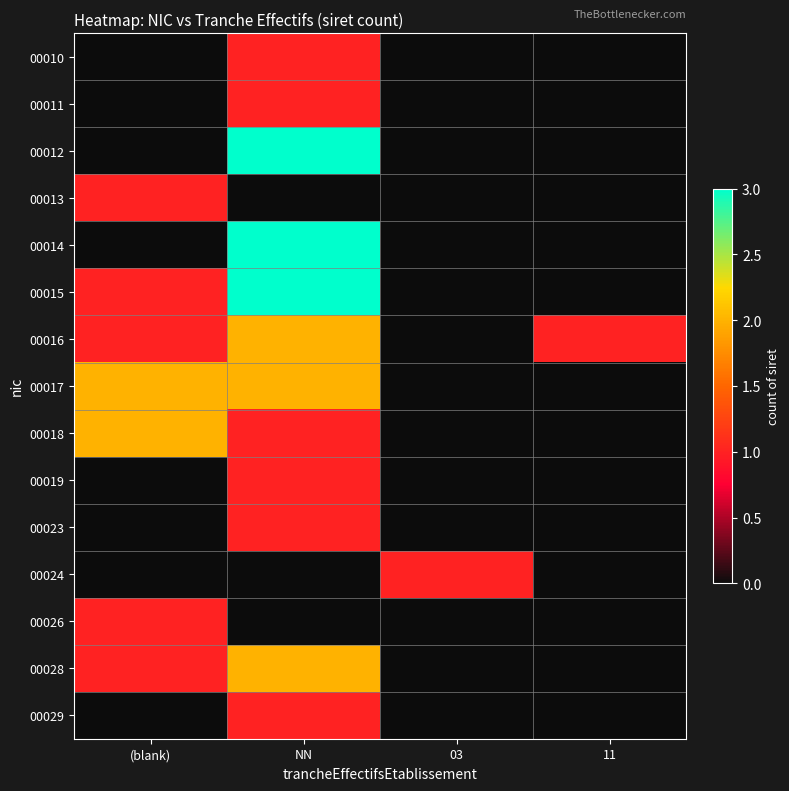

What is the difference between the highest and lowest values at 11?

1